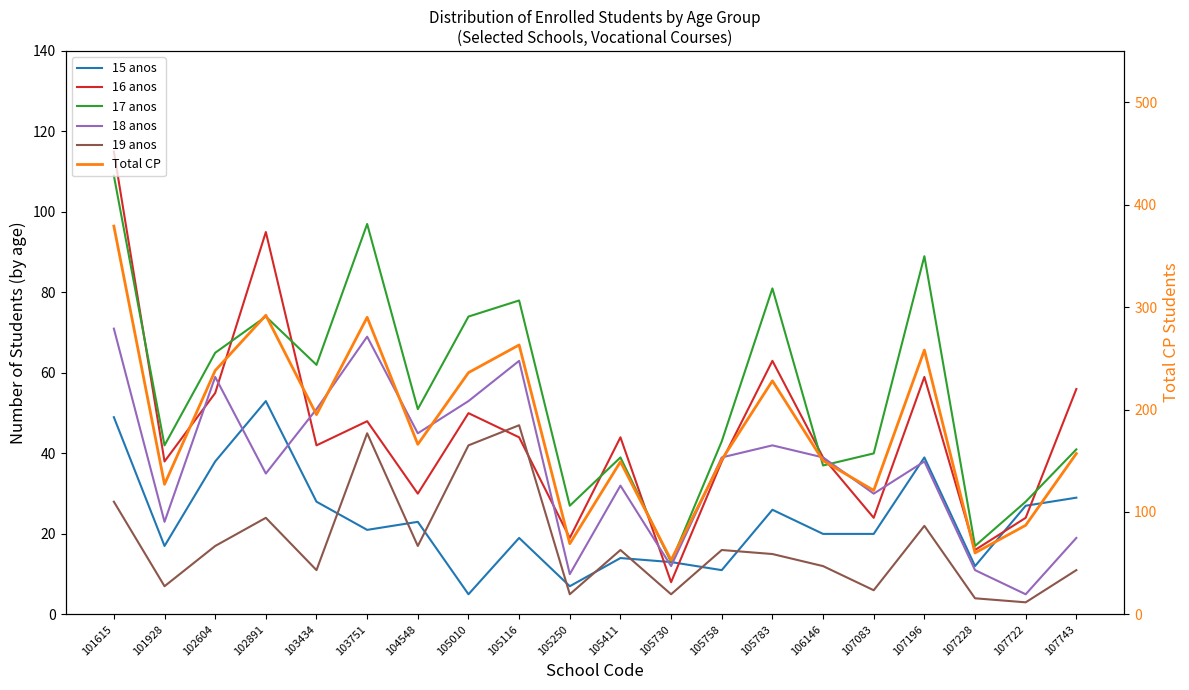

What is the value of the 18 anos point at the 15th from the left?

39